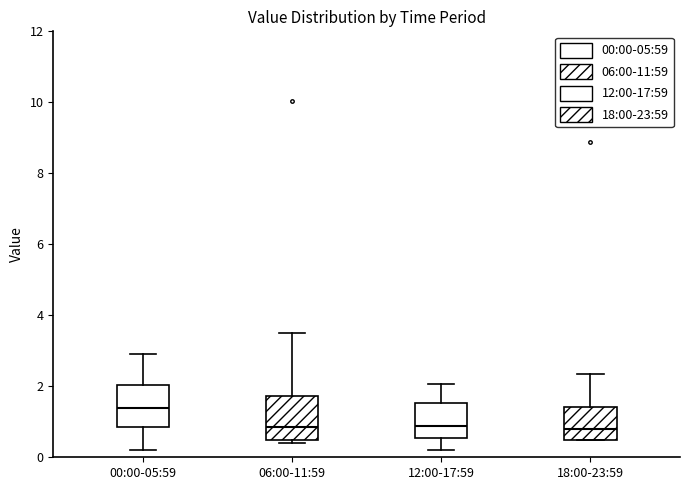

Reading left to right, transcribe this box plot: for each box, give where its median line is, the range the box spans, and where its two whiskers end, as read against the y-axis. The values are not printed on the chart, so give them approximately, as read against the axis.

00:00-05:59: median 1.4, box 0.8 to 2.0, whiskers 0.2 to 3.0
06:00-11:59: median 0.8, box 0.4 to 1.8, whiskers 0.4 (just below the box's lower edge) to 3.6
12:00-17:59: median 0.8, box 0.6 to 1.6, whiskers 0.2 to 2.0
18:00-23:59: median 0.8, box 0.4 to 1.4, whiskers 0.4 to 2.4